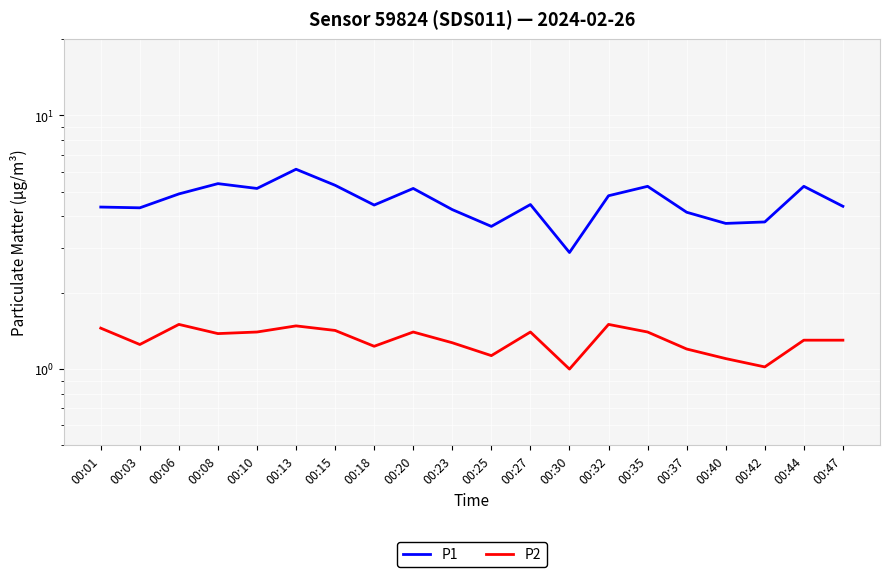

True or false: P2 and P1 intersect in this chart.

False